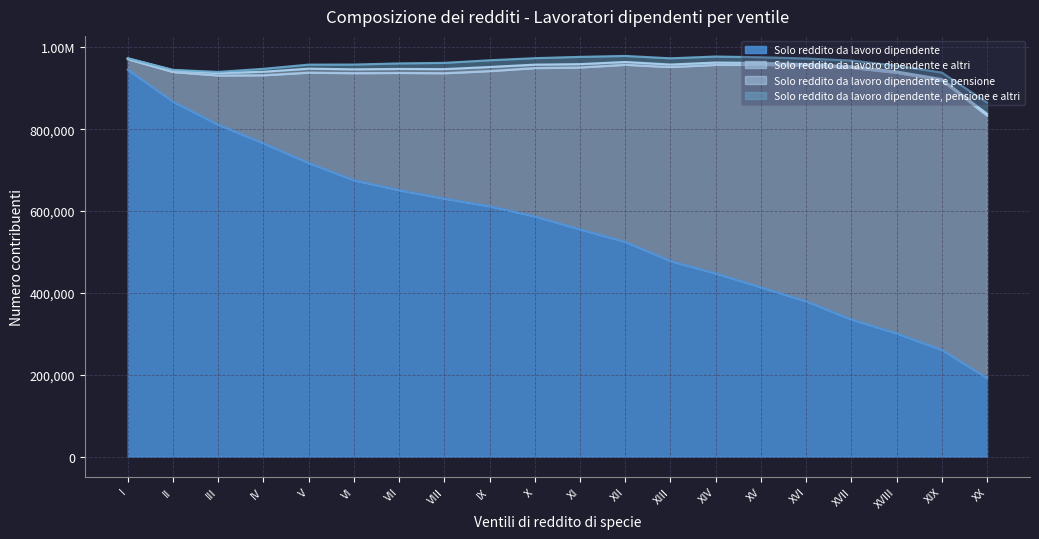

Reading left to right, extract all data points from this chart.

Solo reddito da lavoro dipendente: 945288	867356	811037	765555	717446	675438	651259	630685	612020	587220	555505	524840	478054	447857	413933	379707	335280	301468	260975	191882
Solo reddito da lavoro dipendente e altri: 25746	72337	120292	166271	220782	261498	286299	306132	330013	362138	395326	432634	473826	509369	543178	575275	614545	636146	658154	641211
Solo reddito da lavoro dipendente e pensione: 2181	4402	5781	8581	9665	9389	9659	9982	9983	8367	8159	6795	6107	5660	4794	4153	3669	3438	3411	4481
Solo reddito da lavoro dipendente, pensione e altri: 102	920	2825	7145	9855	11619	13496	15268	16372	15806	17722	14725	15225	14667	13815	13599	14188	14028	15899	27466